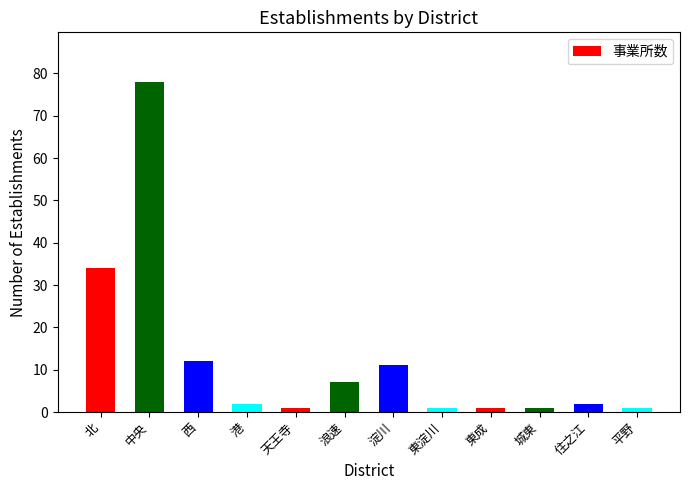

At which label is the value closest to 39?

北